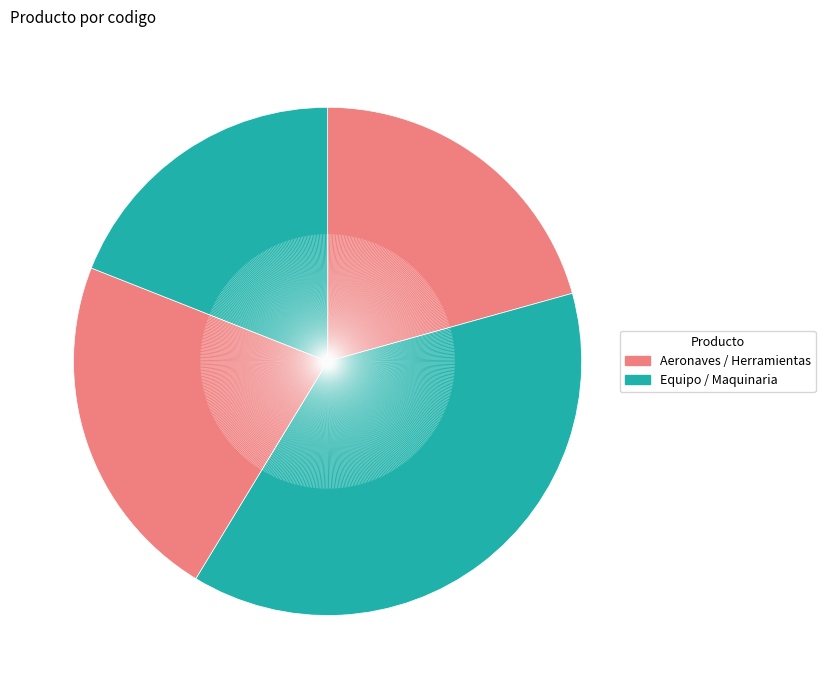

To the nearest percent, what is the difference between the largest and smallest slice percentages?

19%